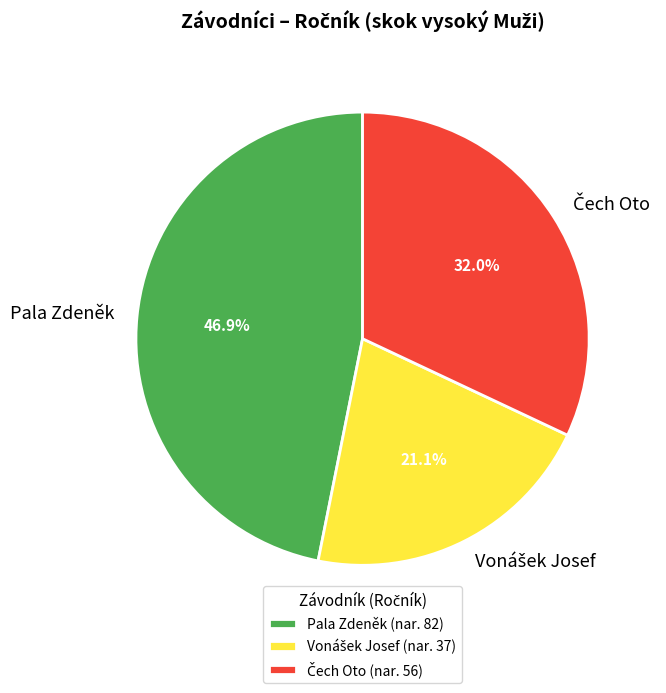

How many segments does this pie chart have?

3